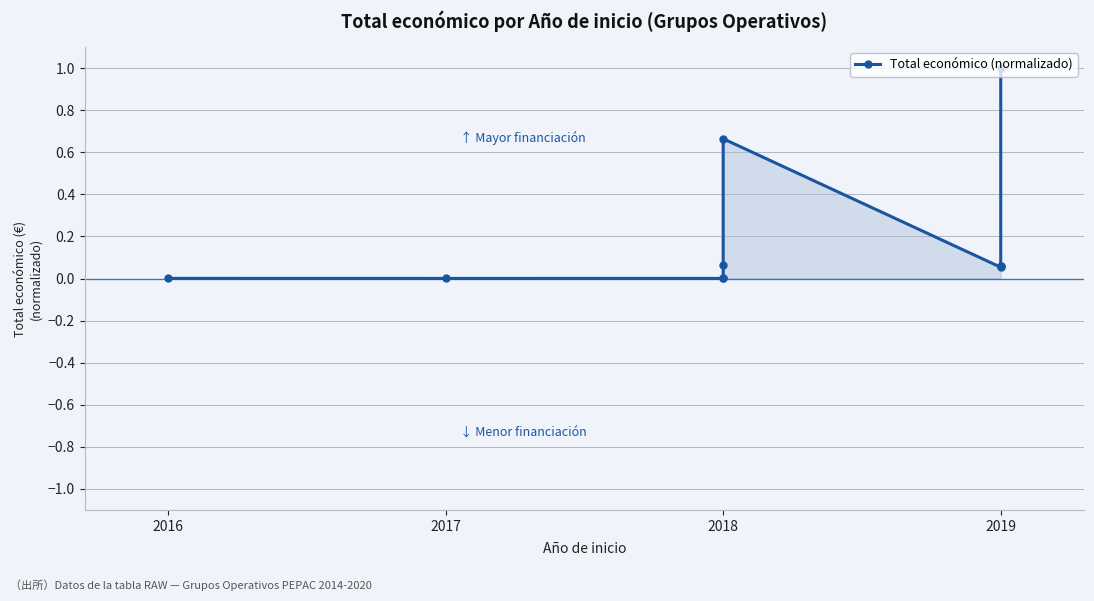

Which label corresponds to the smallest value in the chart?

2017